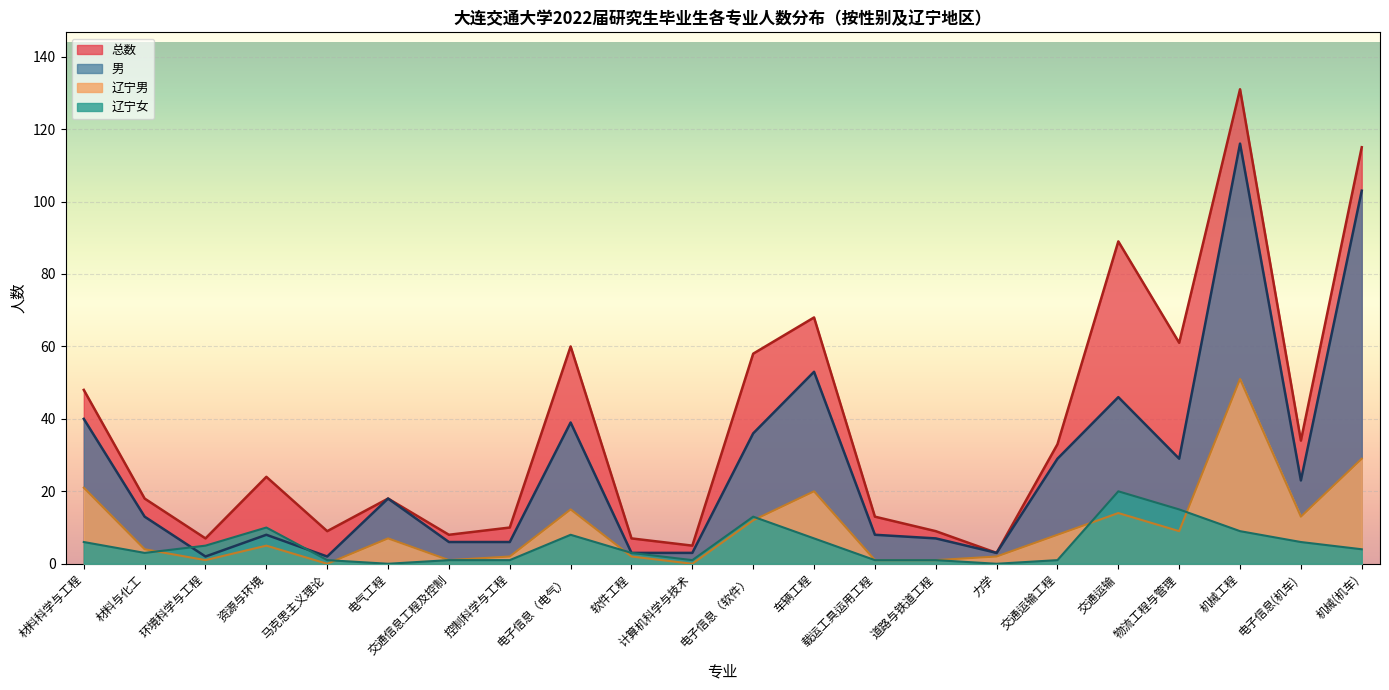

What is the difference between the maximum and second lowest values in the 辽宁男 series?

51